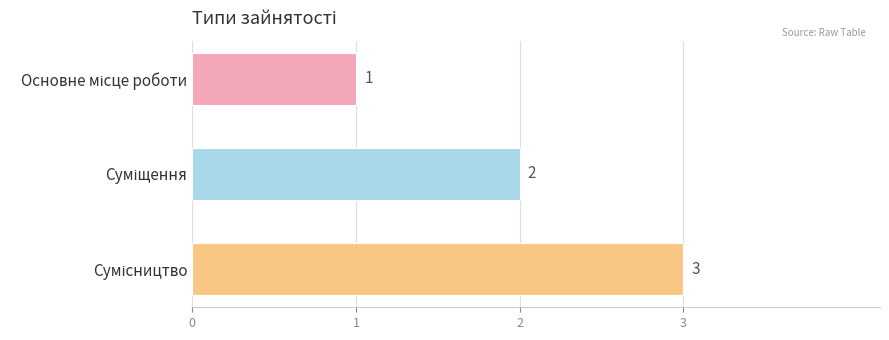

Count the number of data series in this chart.

1